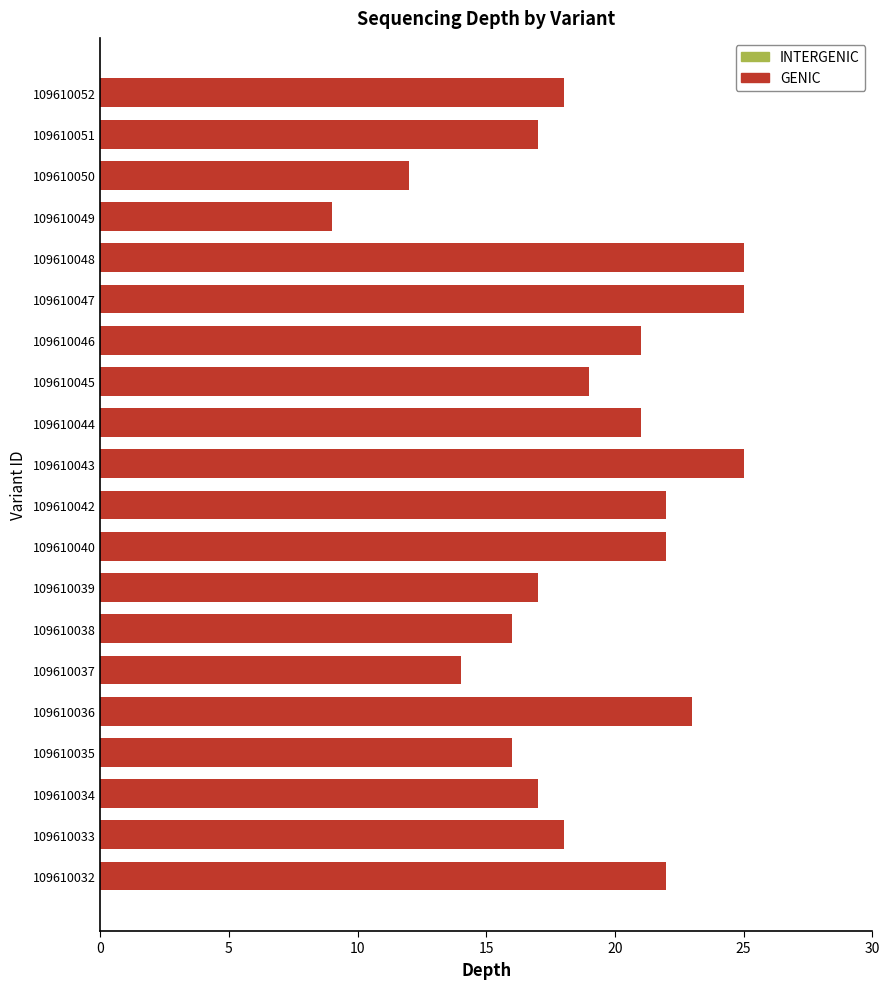

What is the change in value from 109610043 to 109610049?

-16